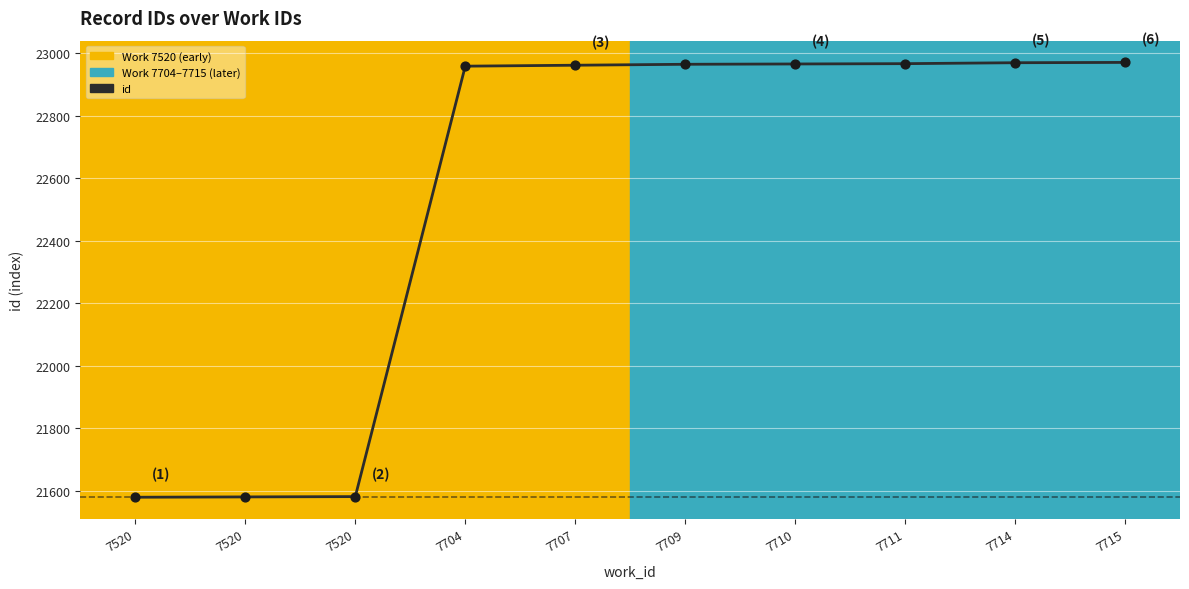

Which has a higher value, 7520 or 7707?

7707